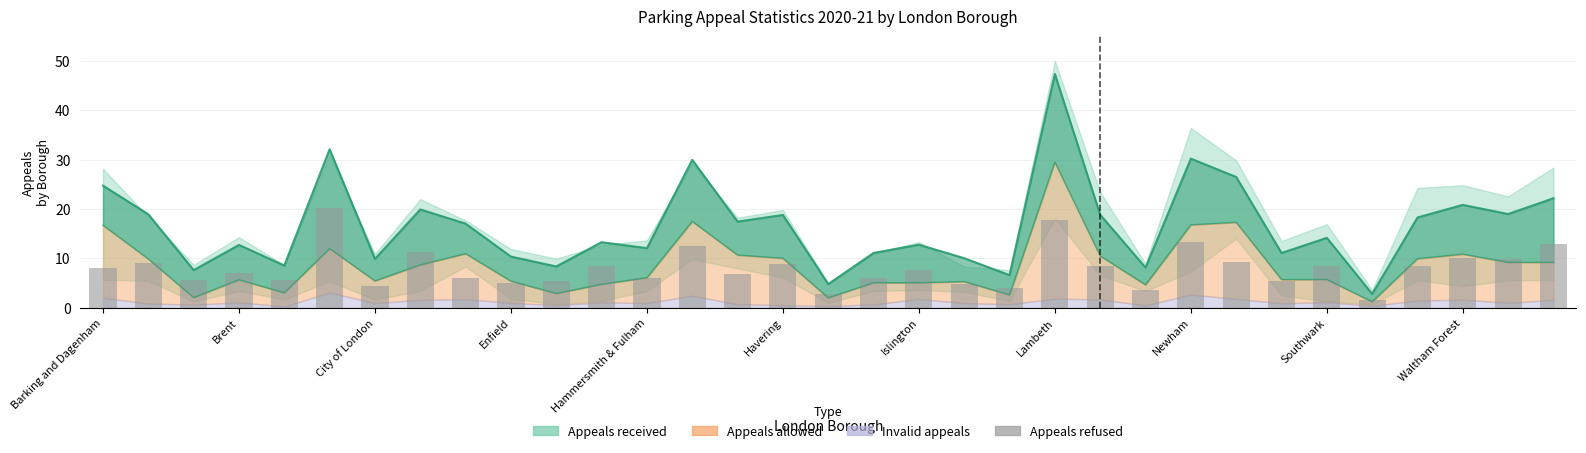

Is it true that the value at 22 is 14.8?

False